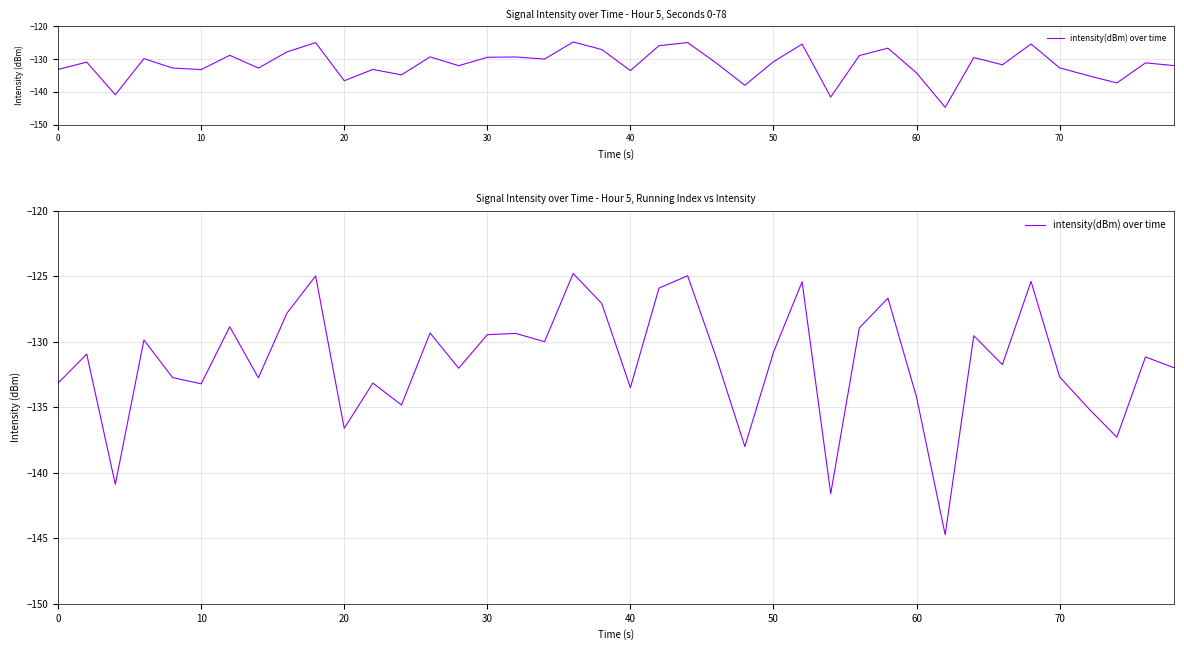

True or false: the data has more than 1 interior local peaks.

True